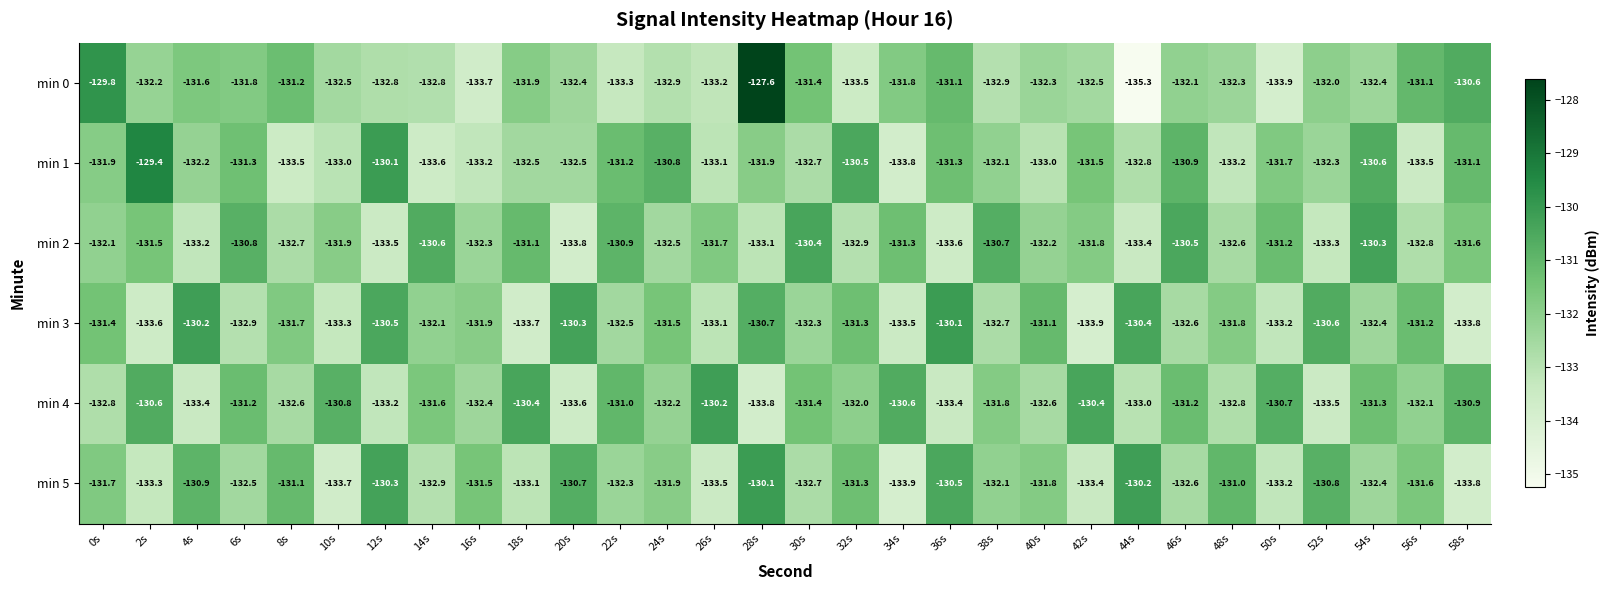

Is it true that min 2 equals -133.4 at 44s?

True